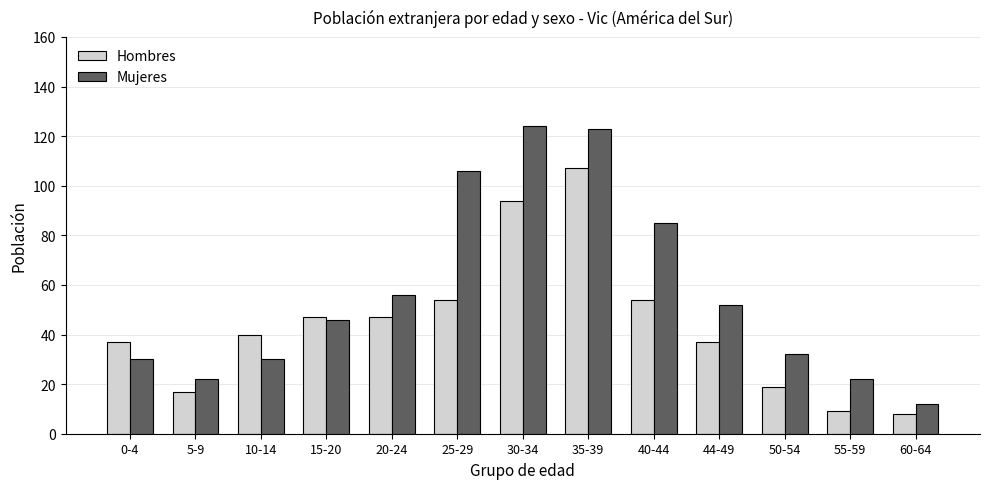

Reading left to right, extract all data points from this chart.

Hombres: 0-4=37	5-9=17	10-14=40	15-20=47	20-24=47	25-29=54	30-34=94	35-39=107	40-44=54	44-49=37	50-54=19	55-59=9	60-64=8
Mujeres: 0-4=30	5-9=22	10-14=30	15-20=46	20-24=56	25-29=106	30-34=124	35-39=123	40-44=85	44-49=52	50-54=32	55-59=22	60-64=12